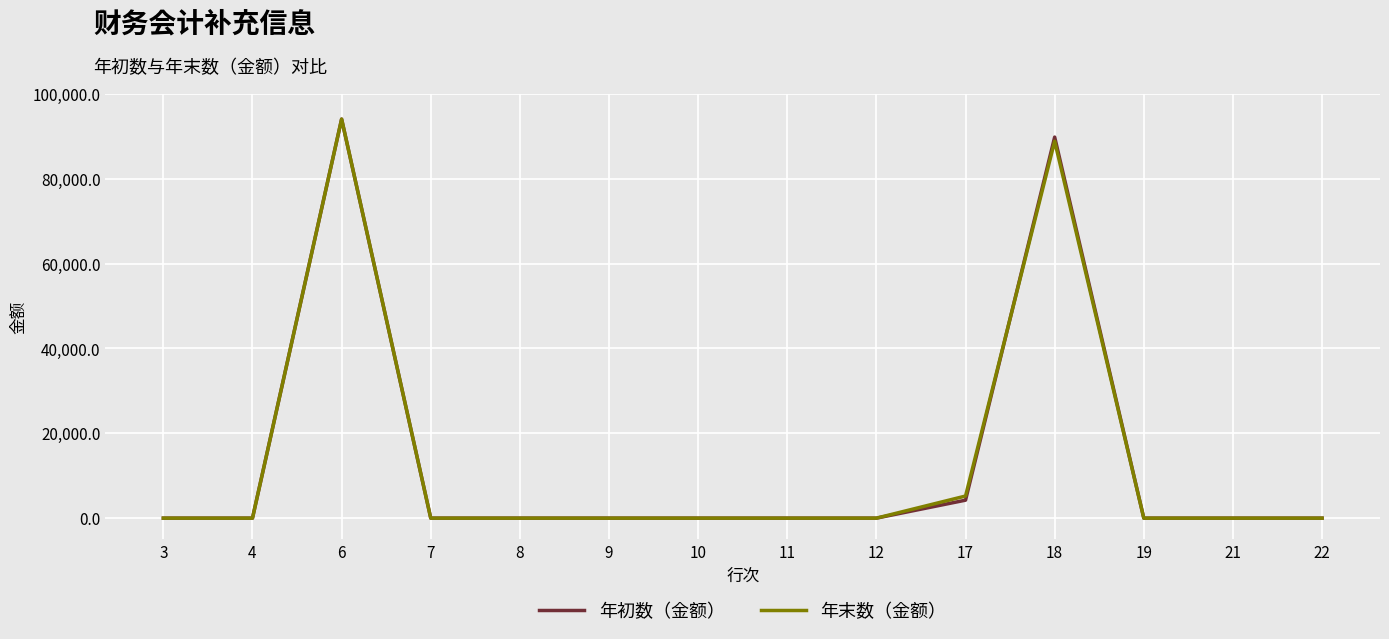

Which category has the highest value in the 年末数（金额） series?

6